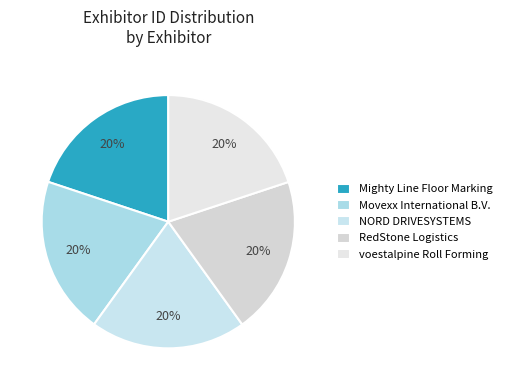

The Mighty Line Floor Marking slice represents 20% of the pie. True or false?

True